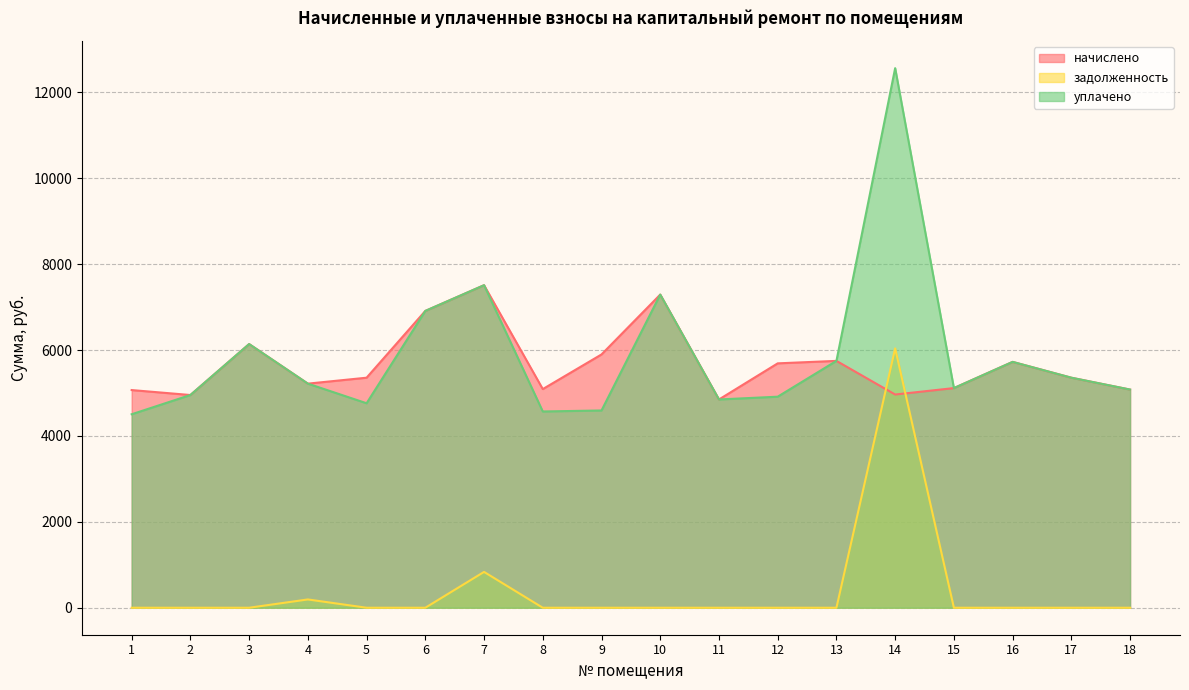

How many interior local peaks does the начислено series have?

5